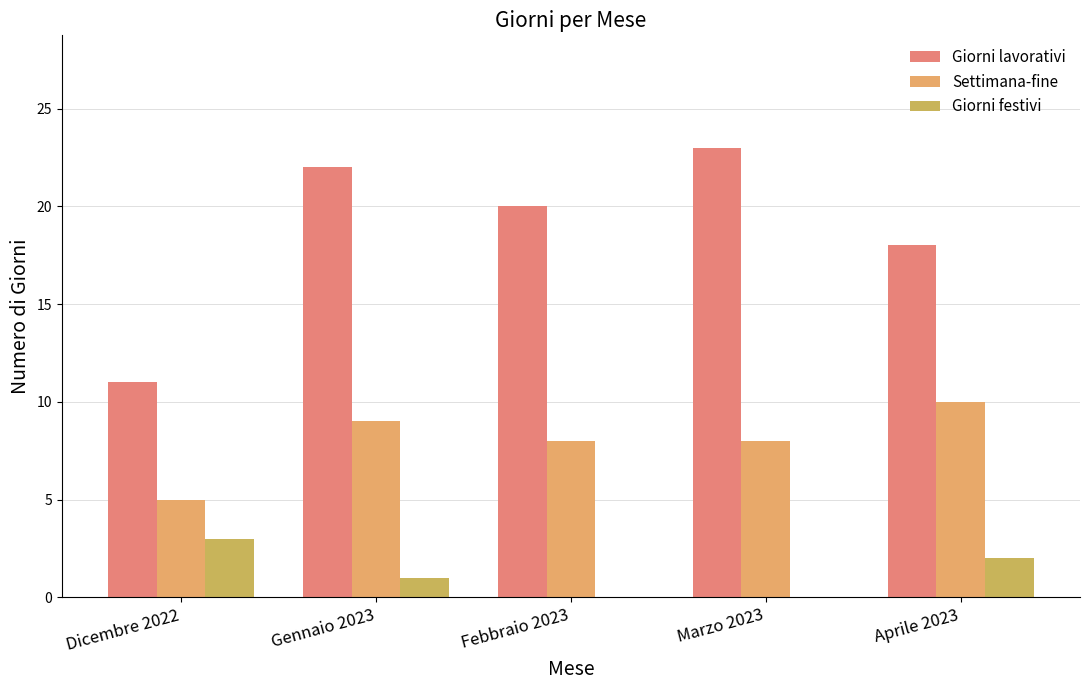

What is the difference between the second highest and second lowest values in the Giorni lavorativi series?

4